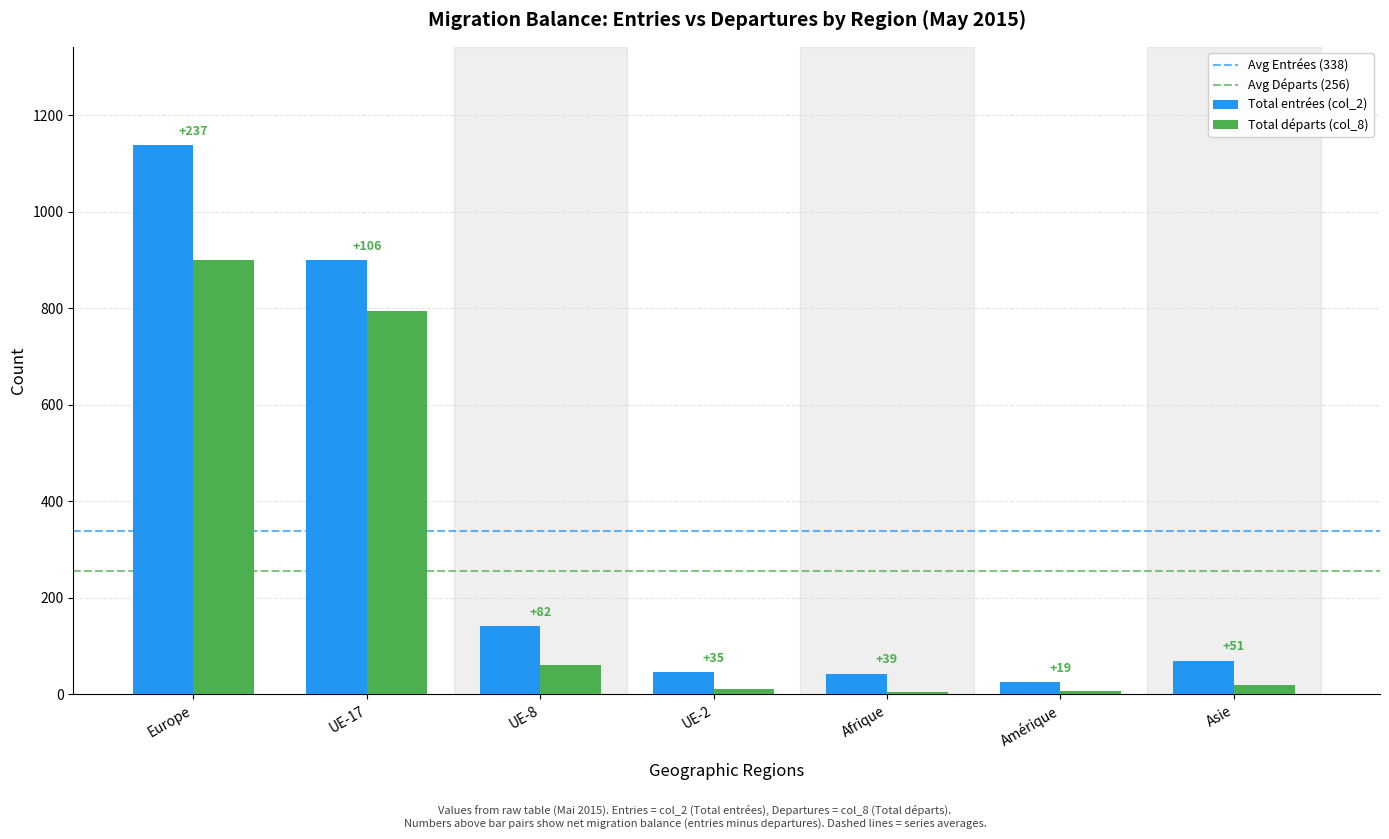

True or false: Total entrées (col_2) has a value of 900 at UE-17.

True